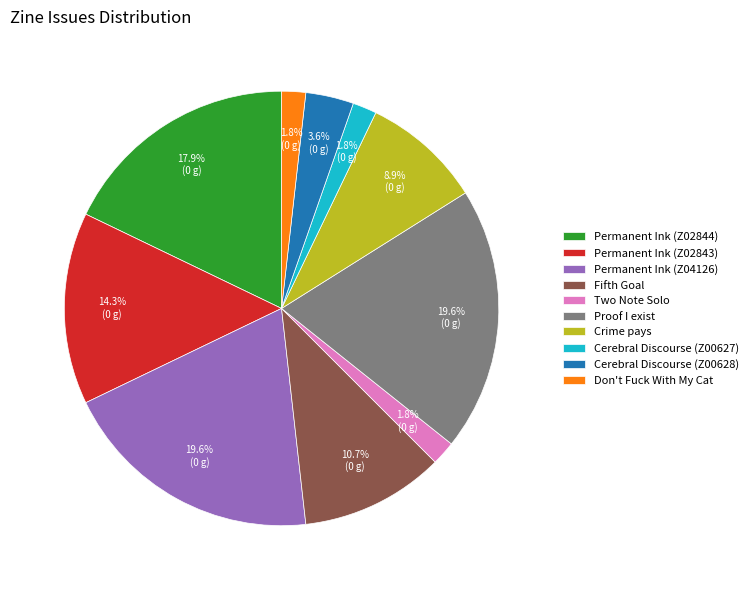

Count the number of slices in the pie.

10